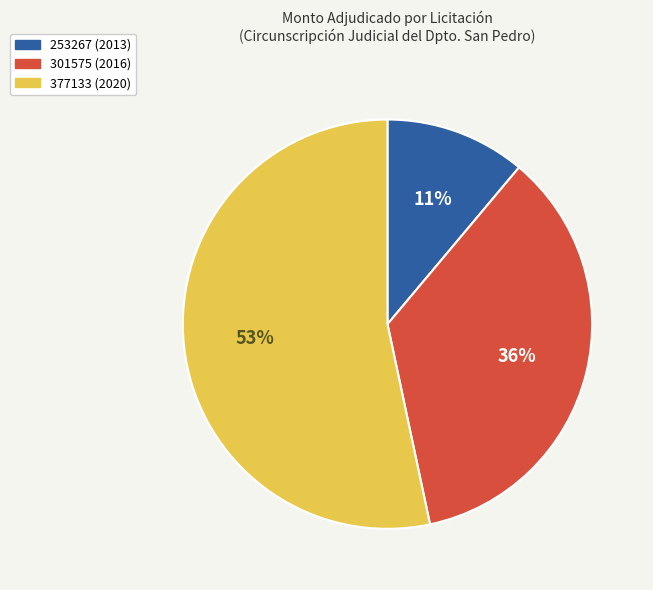

To the nearest percent, what is the combined percentage of 253267 (2013) and 301575 (2016)?

47%